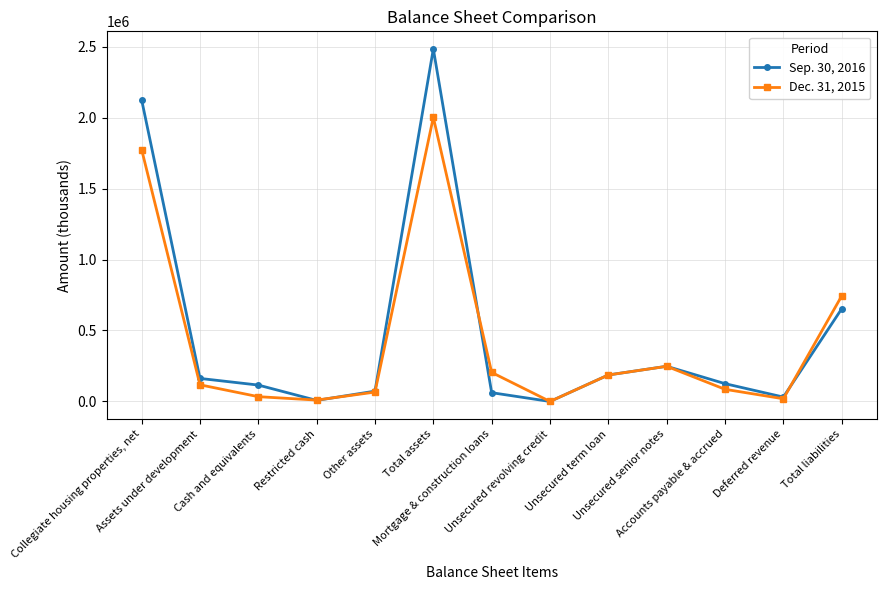

Which series has the widest spread of values?

Sep. 30, 2016